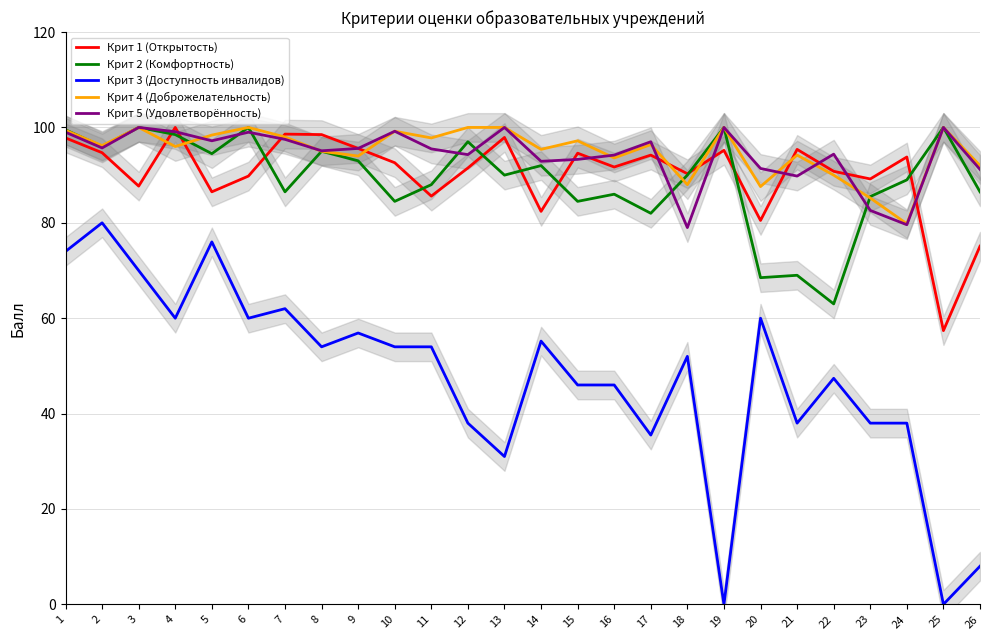

True or false: Крит 1 (Открытость) and Крит 2 (Комфортность) intersect in this chart.

True